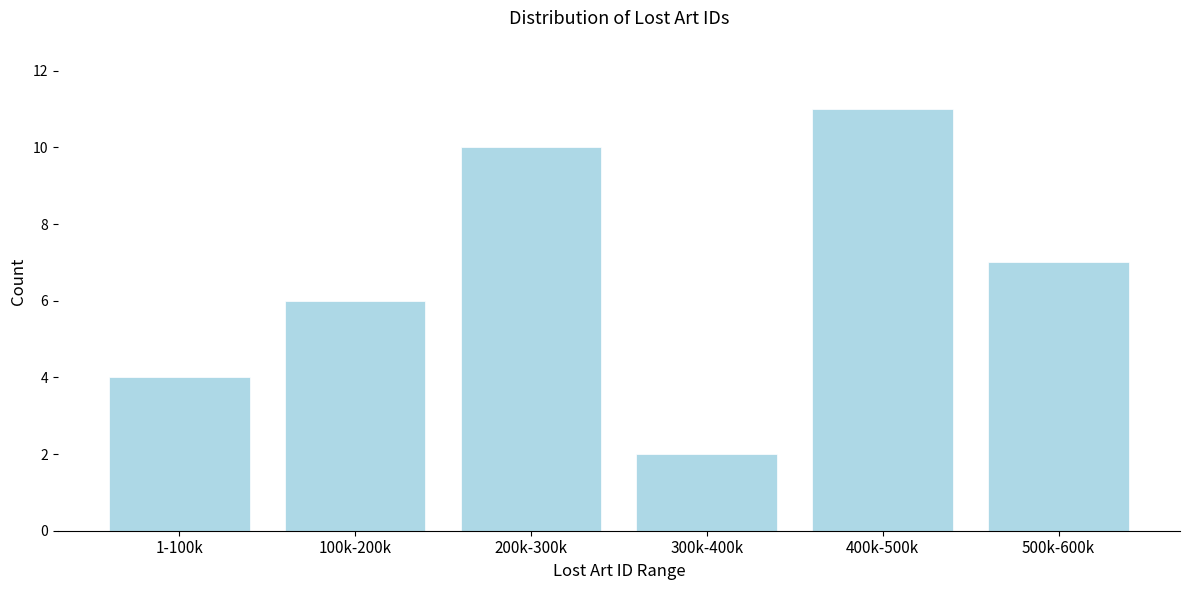

Reading right to left, list all the values displayed in this chart.

7	11	2	10	6	4